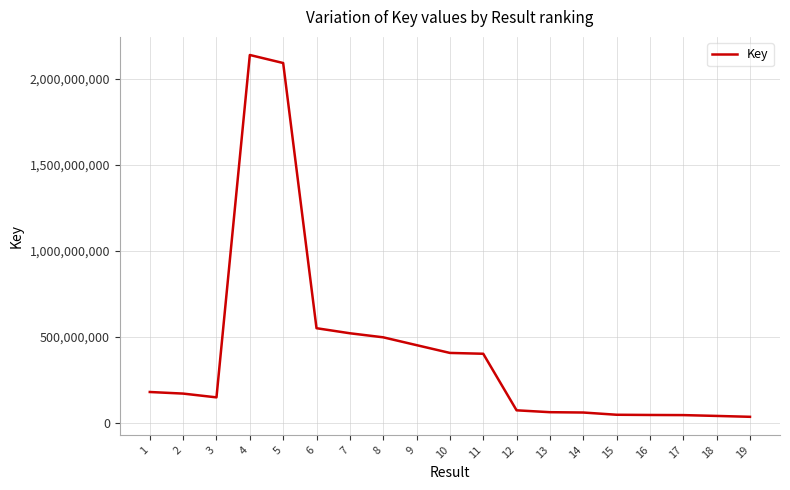

What is the difference between the values at 10 and 3?

258508375